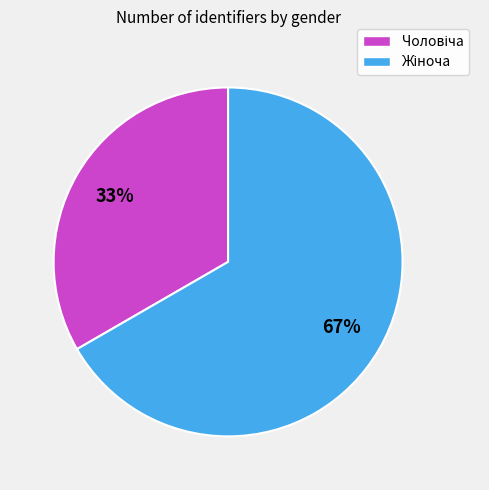

To the nearest percent, what is the average slice percentage?

50%